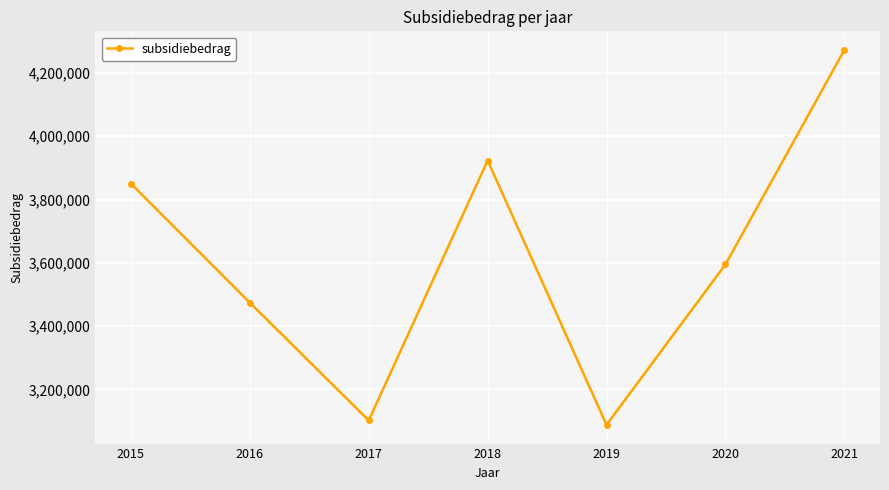

Count the number of categories in the chart.

7